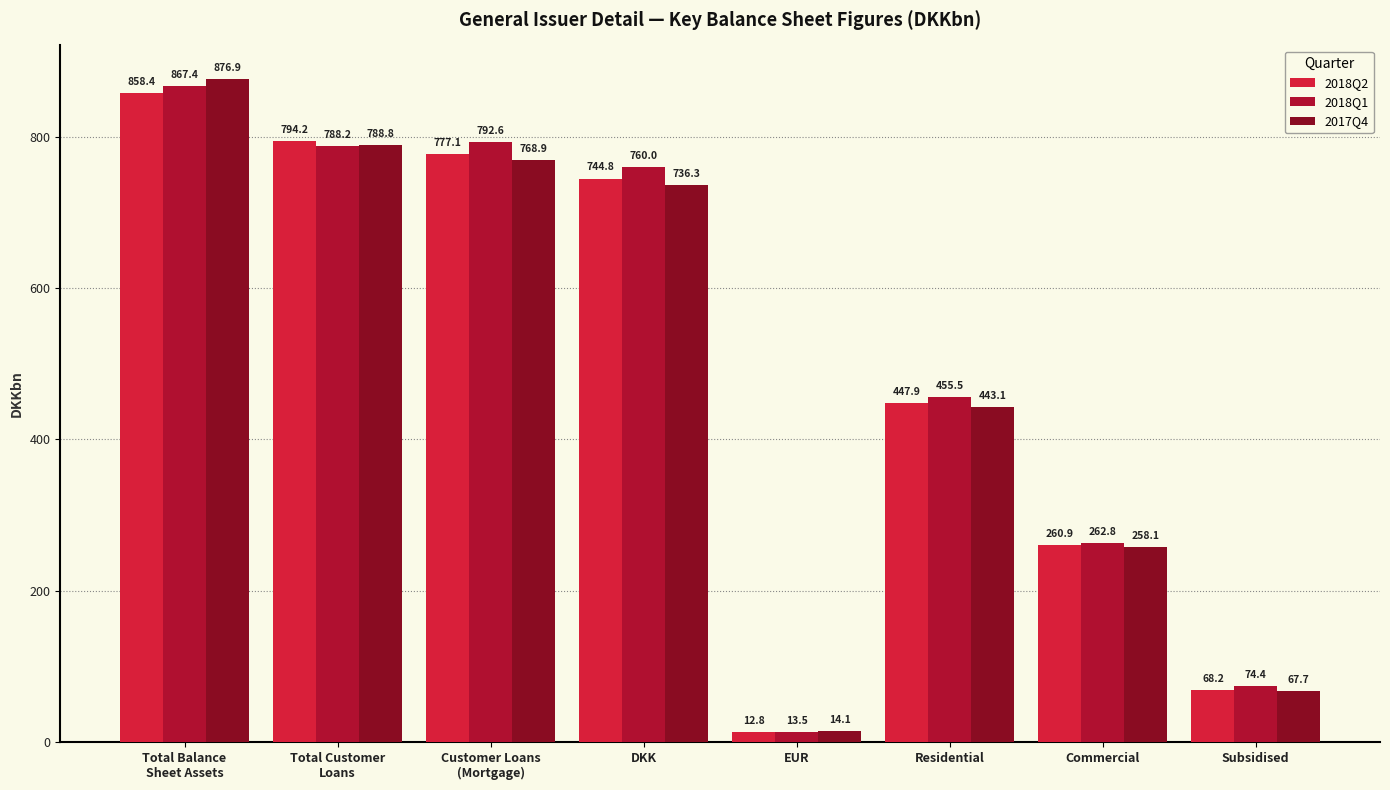

How many values in the 2018Q2 series exceed 744?

4